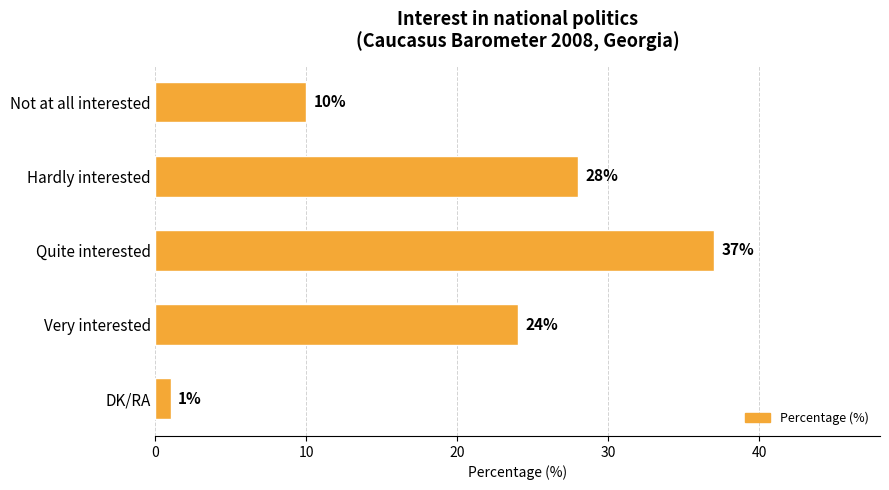

What is the change in value from Not at all interested to DK/RA?

-9